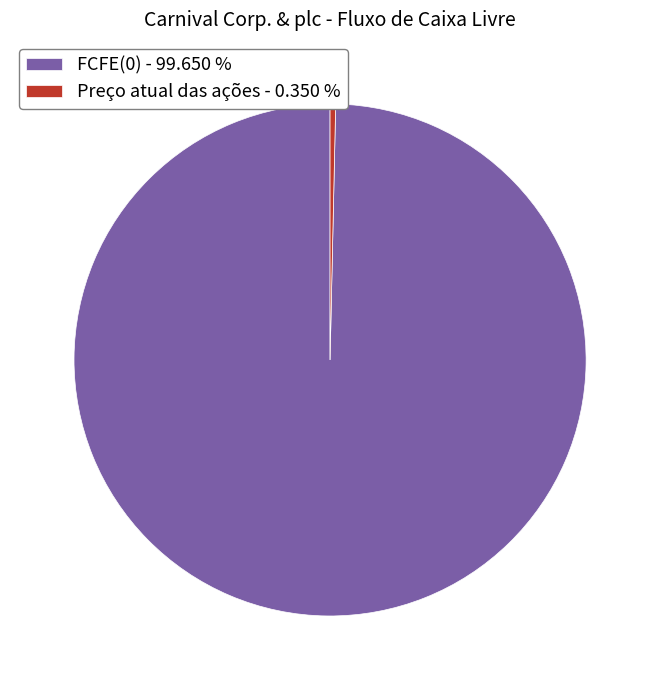

Is Preço atual das ações - 0.350 % the majority of the pie?

No